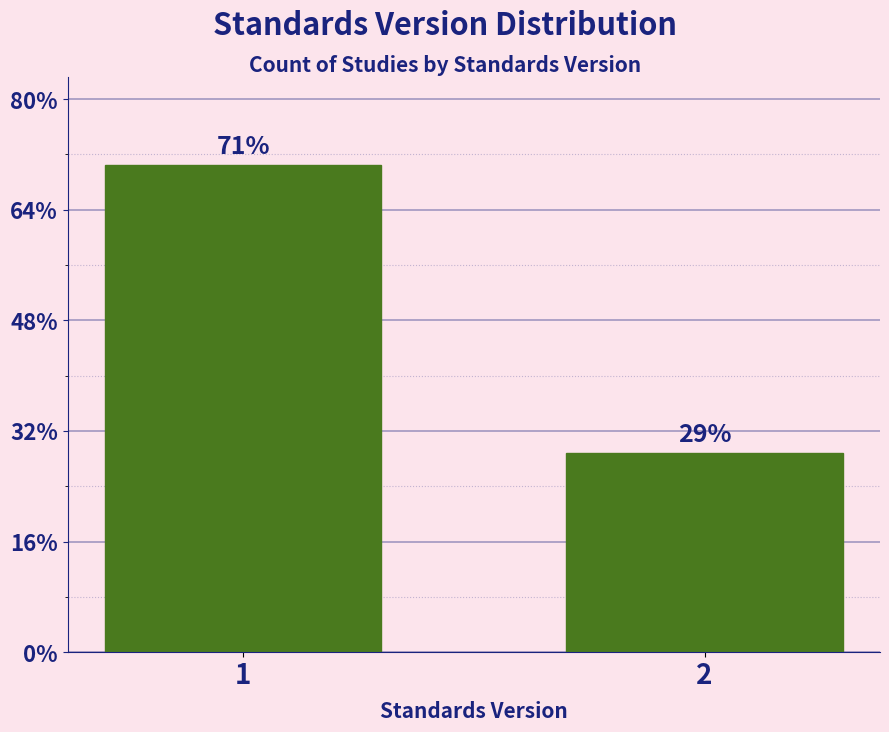

Are the bars horizontal?

No